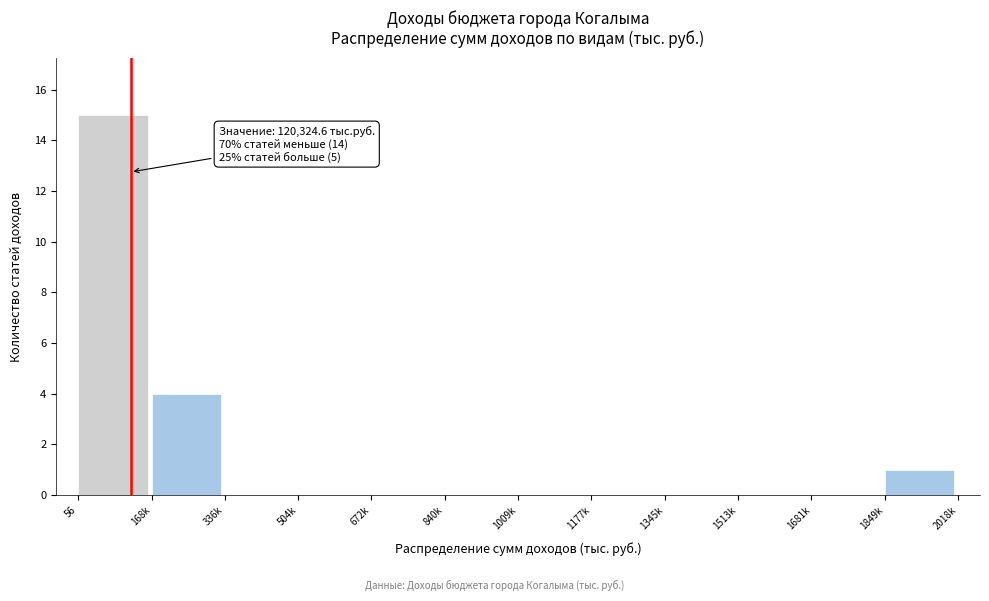

Reading left to right, what are all the values shown in this chart?

56=15	168k=4	336k=0	504k=0	672k=0	840k=0	1009k=0	1177k=0	1345k=0	1513k=0	1681k=0	1849k=1